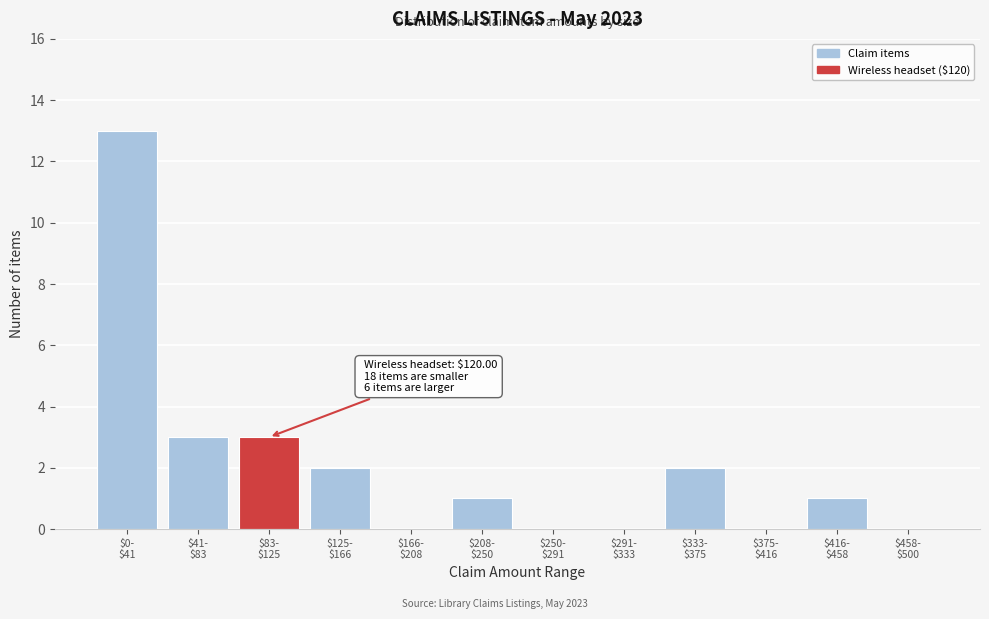

What is the sum of all values?

25